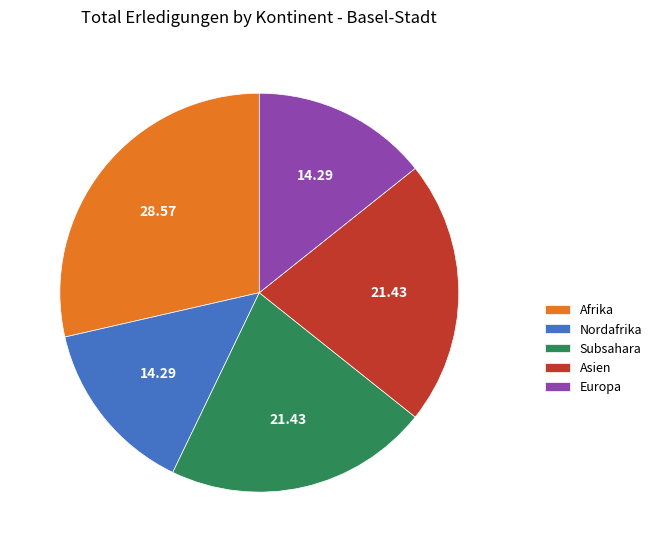

Do Subsahara and Nordafrika together represent more than half of the pie?

No